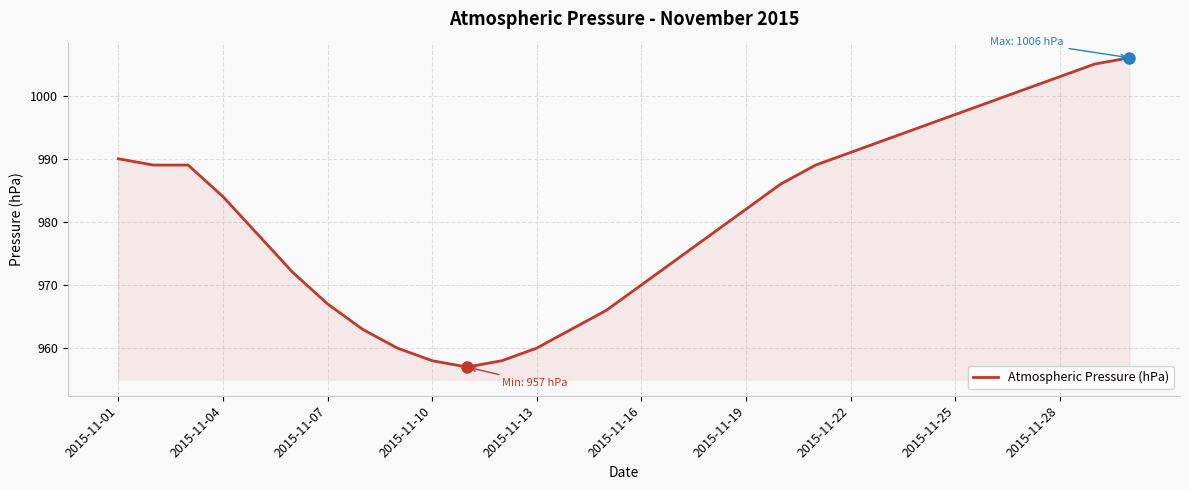

What is the smallest value displayed?

957